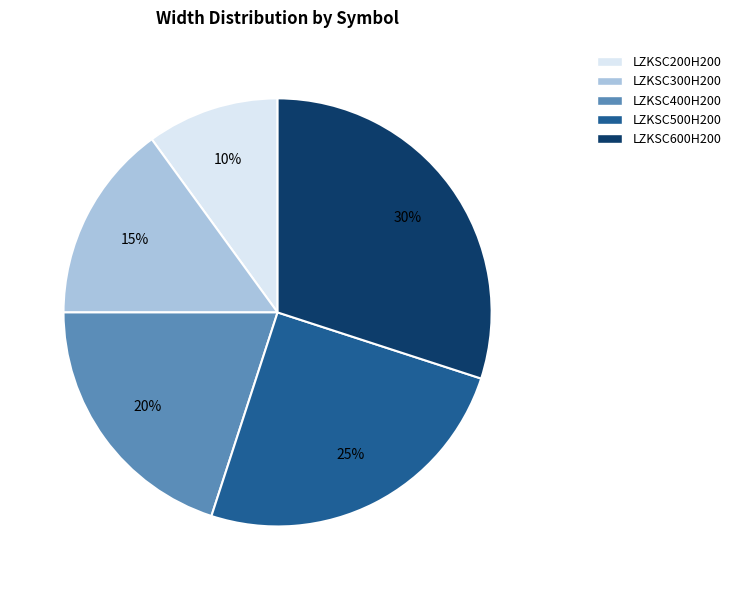

Approximately how many times larger is the value at LZKSC200H200 compared to LZKSC300H200?

0.7